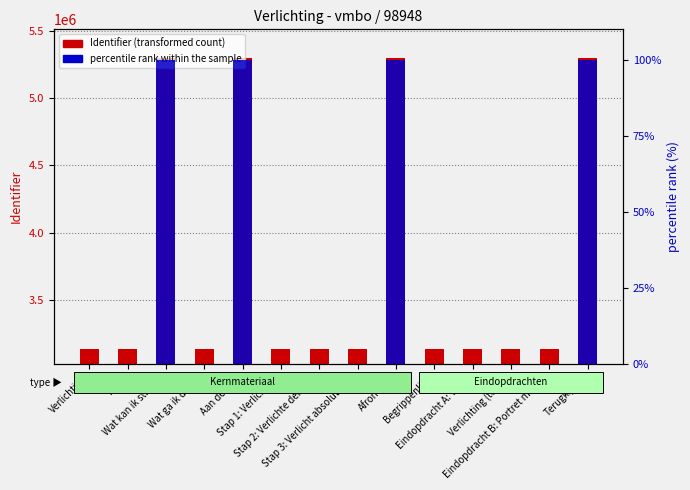

What is the label of the 5th bar from the right?

Begrippenlijst